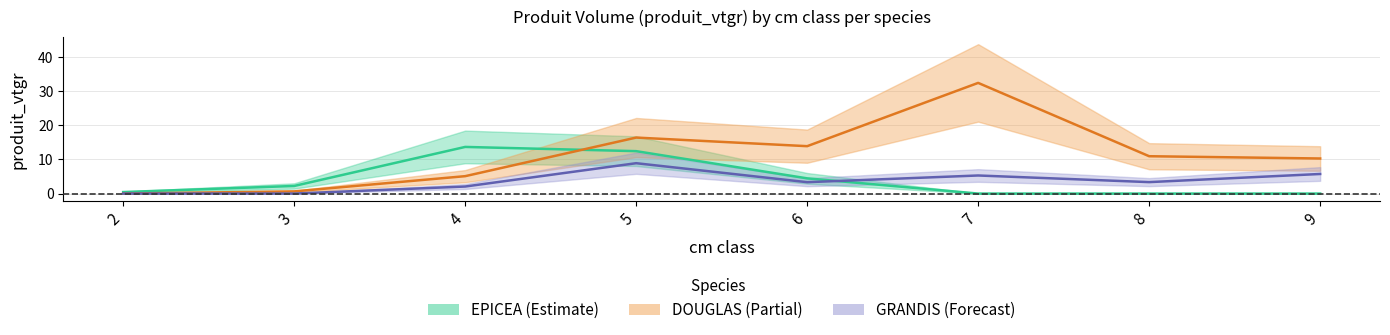

Where is GRANDIS nearest to the value 4?

8